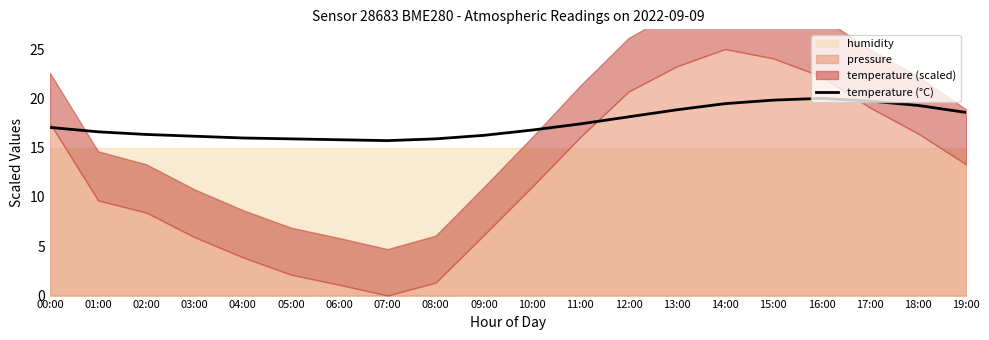

What is the maximum value for temperature (°C)?

20.0